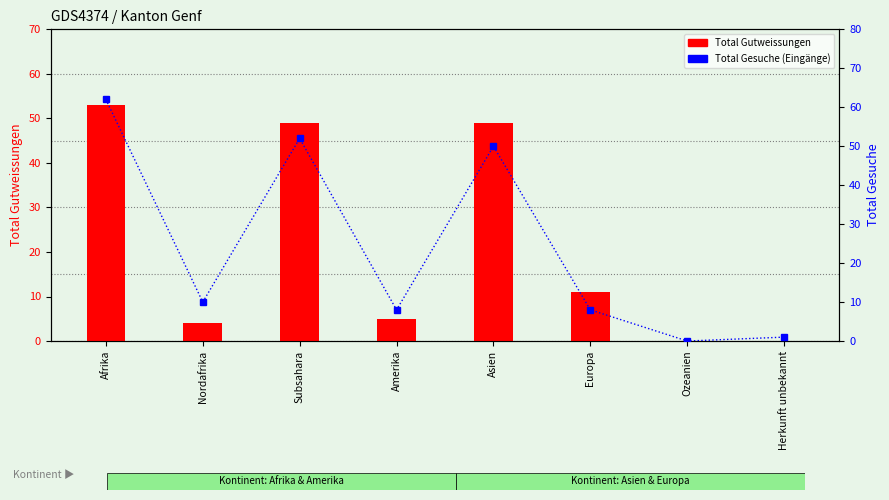

How many distinct data groups are displayed?

2